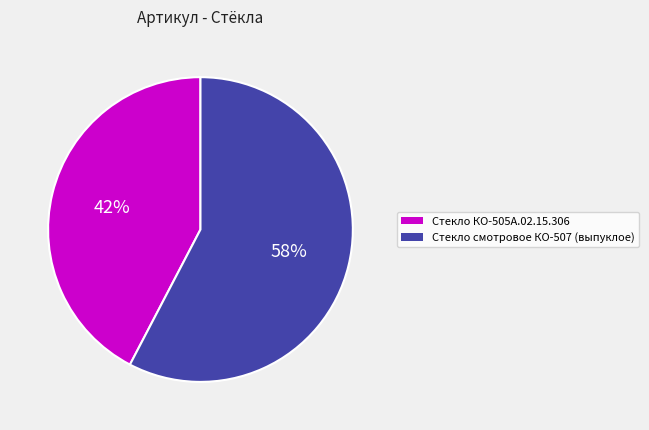

What percentage is the Стекло смотровое КО-507 (выпуклое) slice, to the nearest percent?

58%